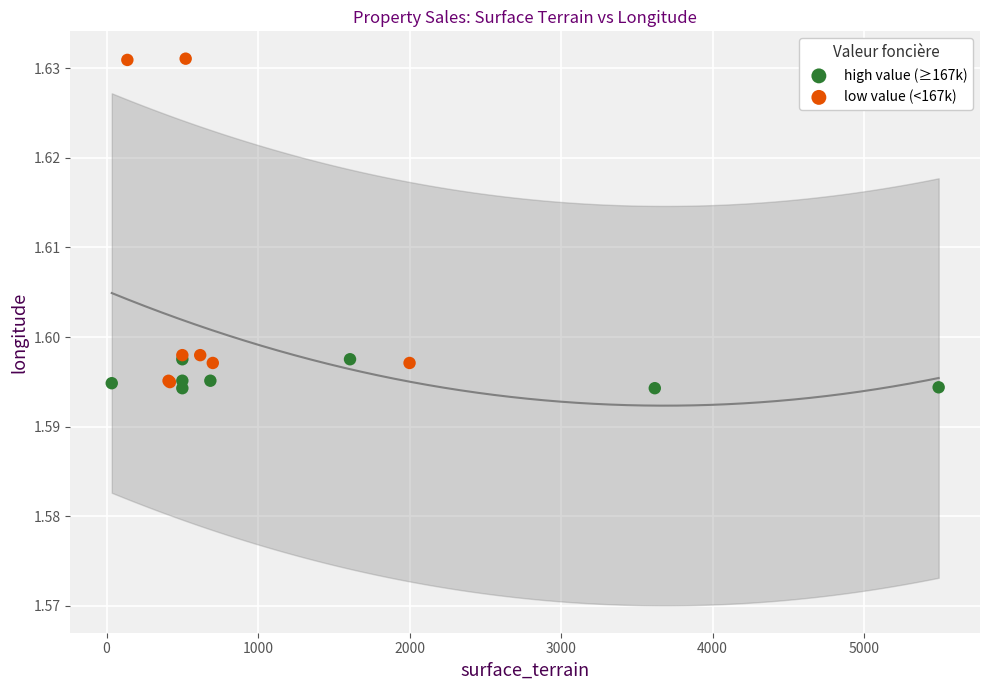

Which series contains the highest Y value?

low value (<167k)